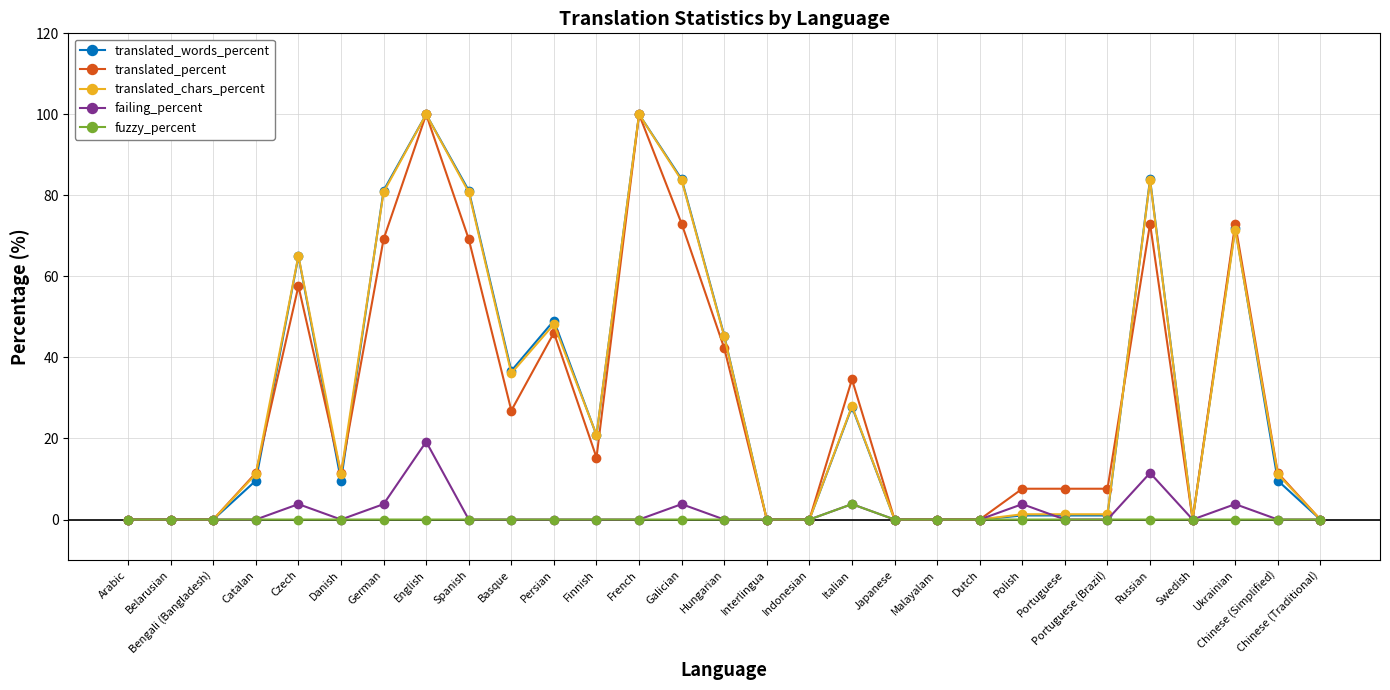

True or false: fuzzy_percent has more than 0 points higher than both neighbors.

True